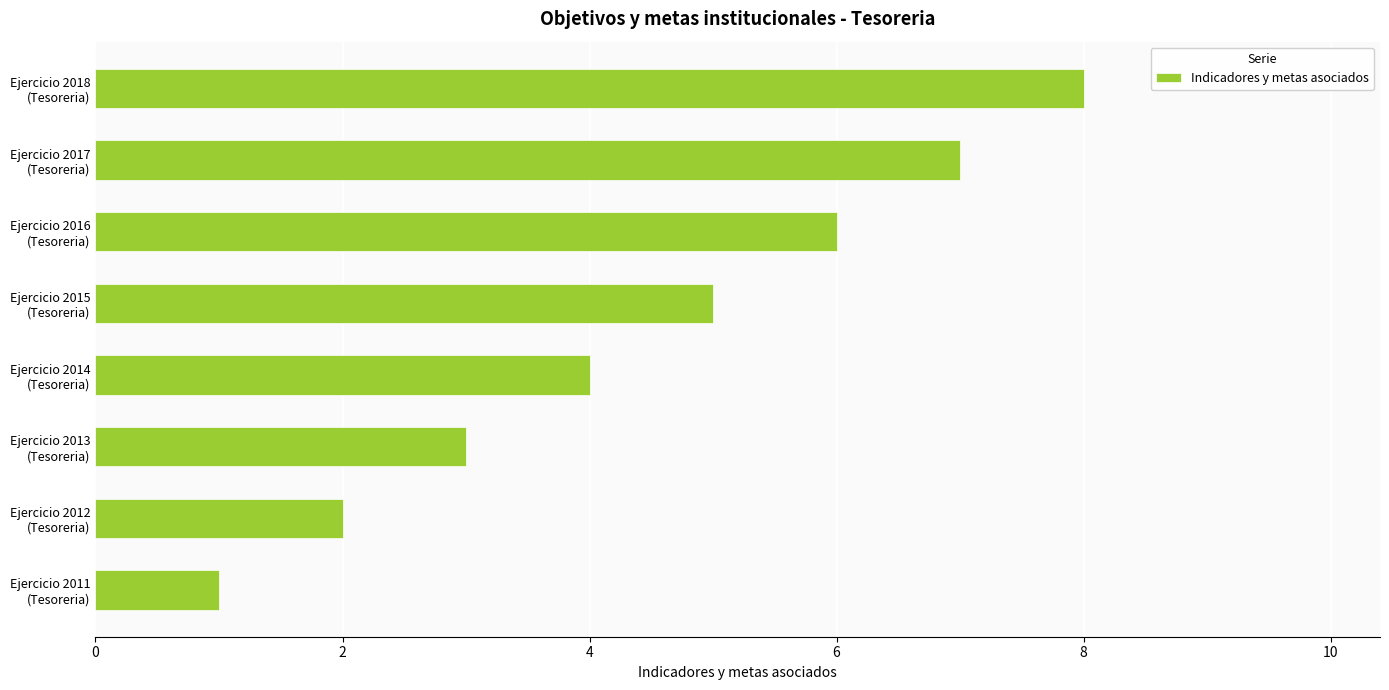

What is the maximum value shown in the chart?

8